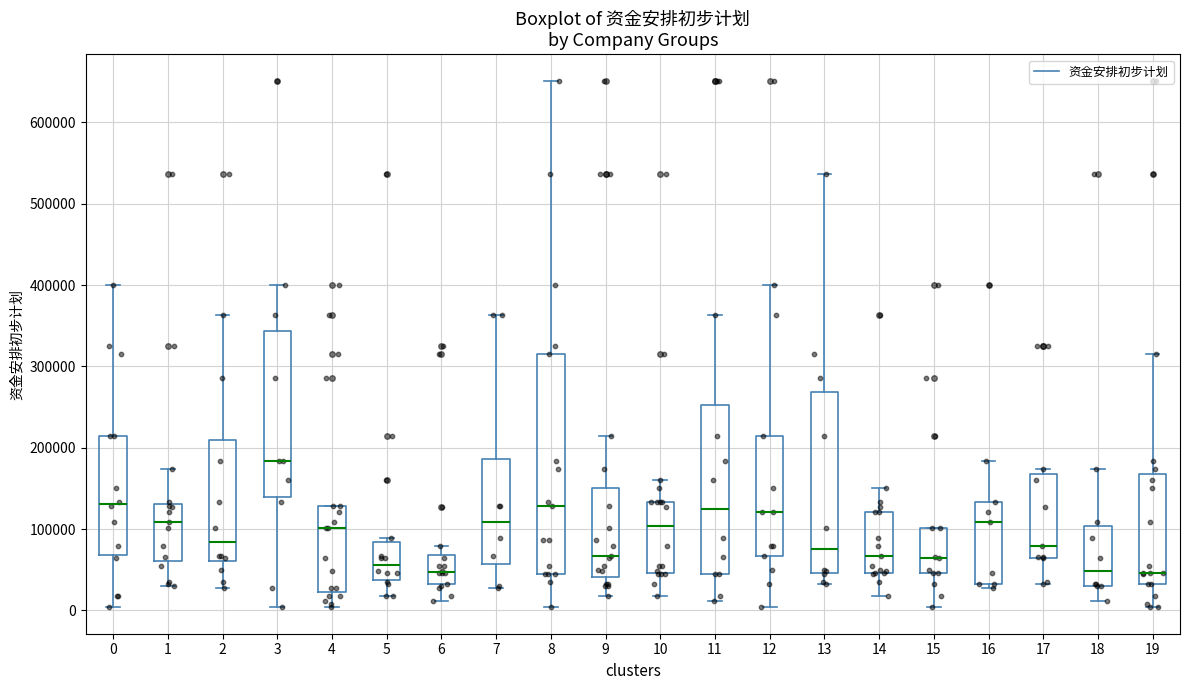

Reading left to right, read every box against the y-axis: the position of its median line, the range the box covers, and the ends of its whiskers. The values are not printed on the chart, so give them approximately, as read against the axis.

0: median 130000, box 70000 to 210000, whiskers 0 to 400000
1: median 110000, box 60000 to 130000, whiskers 30000 to 170000
2: median 80000, box 60000 to 210000, whiskers 30000 to 360000
3: median 180000, box 140000 to 340000, whiskers 0 to 400000
4: median 100000, box 20000 to 130000, whiskers 0 to 130000
5: median 60000, box 40000 to 80000, whiskers 20000 to 90000
6: median 50000, box 30000 to 70000, whiskers 10000 to 80000
7: median 110000, box 60000 to 190000, whiskers 30000 to 360000
8: median 130000, box 40000 to 320000, whiskers 0 to 650000
9: median 70000, box 40000 to 150000, whiskers 20000 to 210000
10: median 100000, box 50000 to 130000, whiskers 20000 to 160000
11: median 120000, box 40000 to 250000, whiskers 10000 to 360000
12: median 120000, box 70000 to 210000, whiskers 0 to 400000
13: median 80000, box 50000 to 270000, whiskers 30000 to 540000
14: median 70000, box 50000 to 120000, whiskers 20000 to 150000
15: median 60000, box 50000 to 100000, whiskers 0 to 100000
16: median 110000, box 30000 to 130000, whiskers 30000 (just below the box's lower edge) to 180000
17: median 80000, box 60000 to 170000, whiskers 30000 to 170000 (just above the box's upper edge)
18: median 50000, box 30000 to 100000, whiskers 10000 to 170000
19: median 50000, box 30000 to 170000, whiskers 0 to 320000